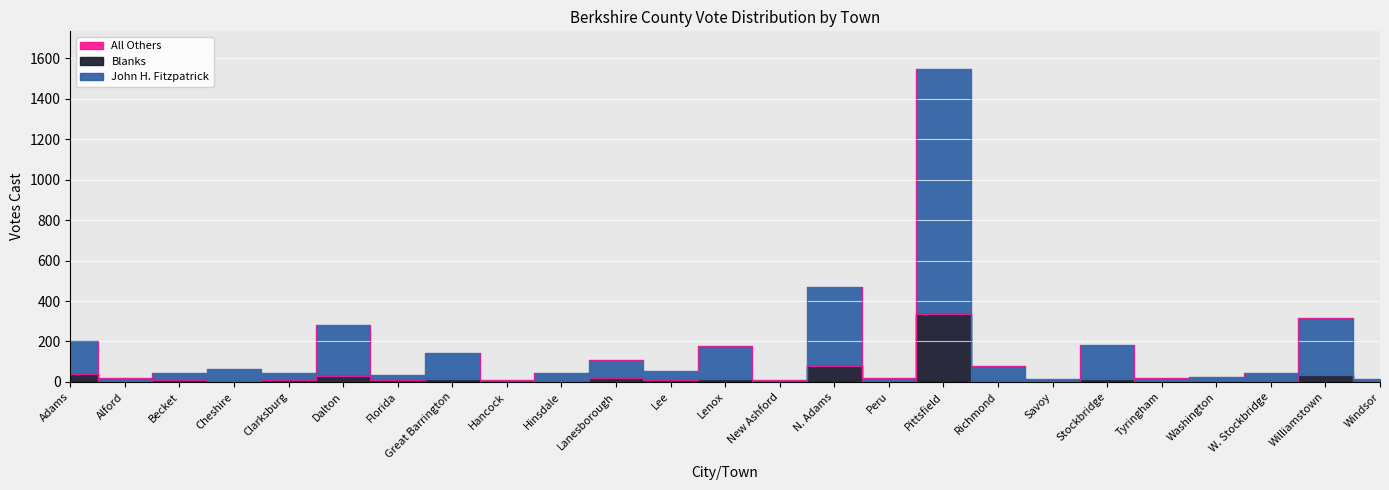

Which series has the largest total across all categories?

John H. Fitzpatrick